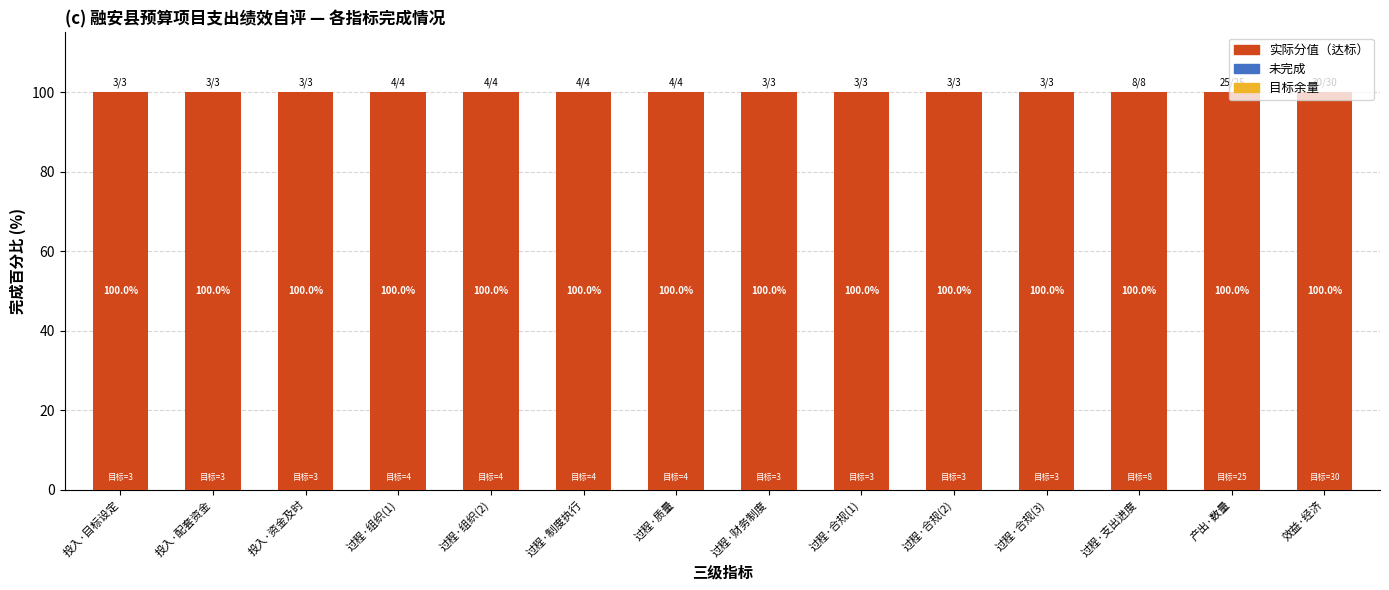

What is the label of the 10th bar from the right?

过程·组织(2)